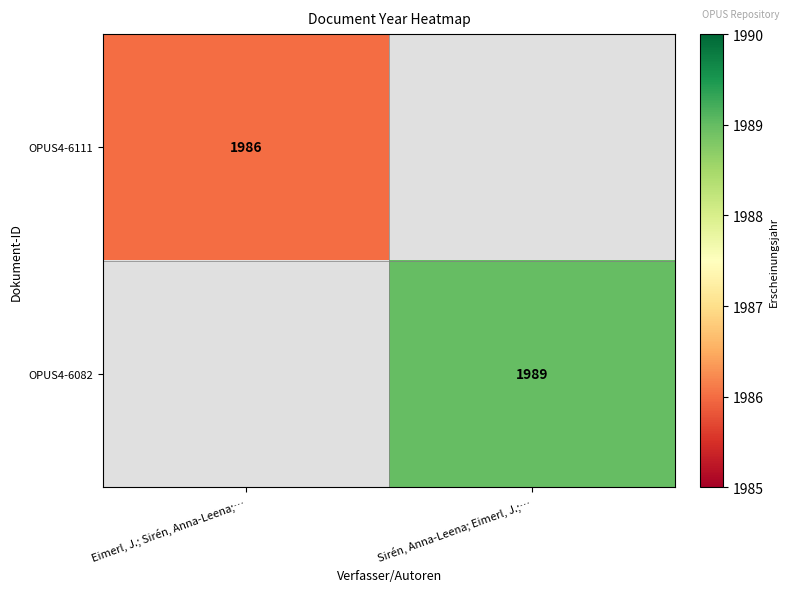

Is it true that OPUS4-6082 equals 2944 at Sirén, Anna-Leena; Eimerl, J.;…?

False